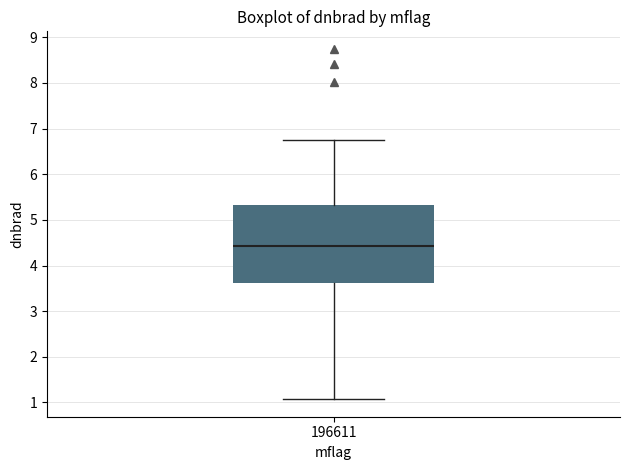

Where does the lower whisker of the box at x = 196611 end on the y-axis? The values are not printed on the chart, so give them approximately, as read against the axis.

1.1